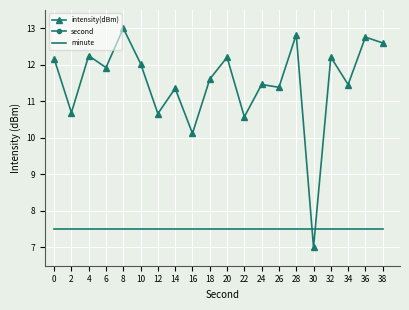

Which series ends up on top after the final intersection of minute and intensity(dBm)?

intensity(dBm)